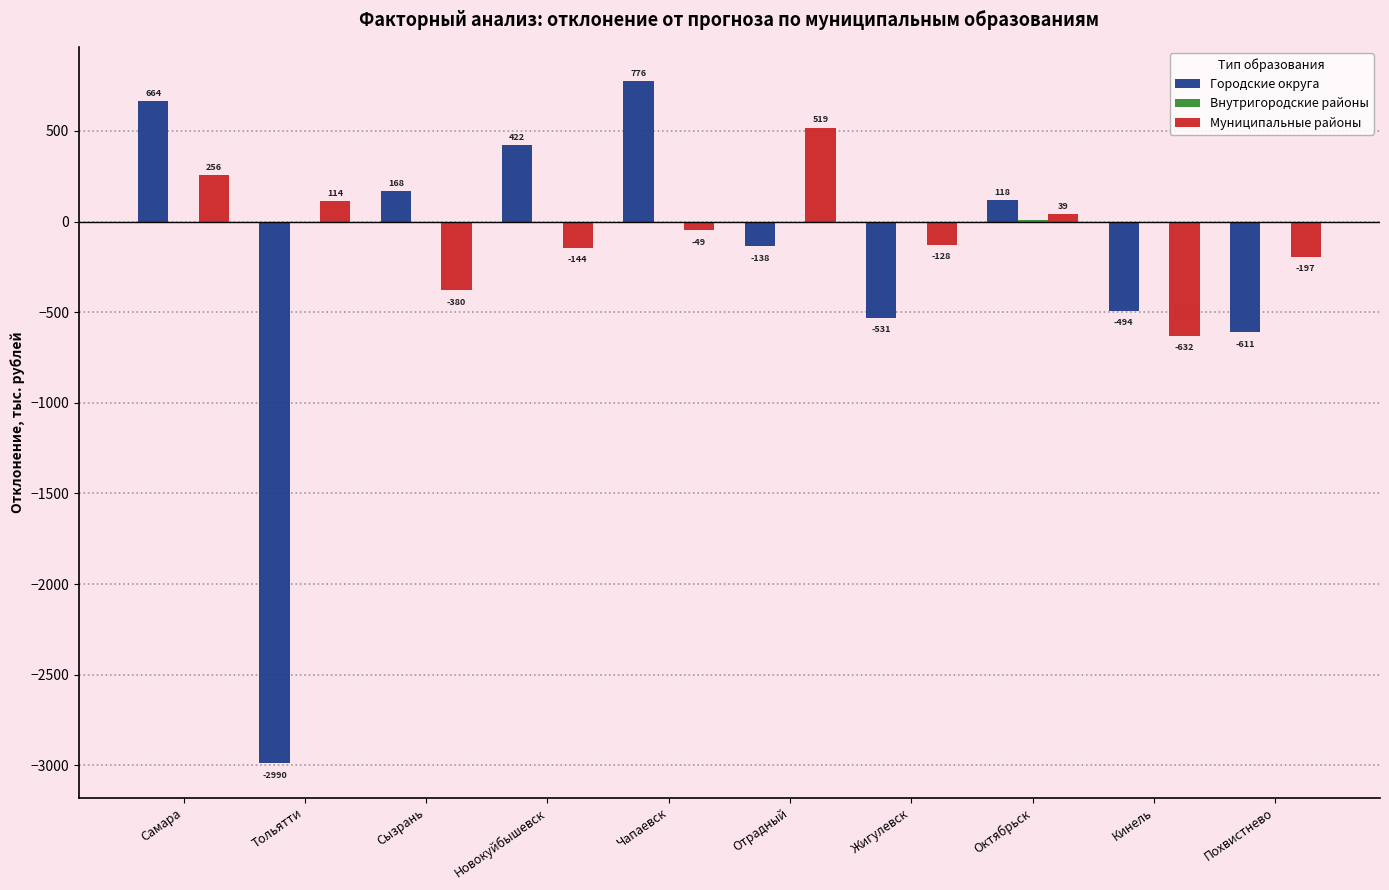

How many values in the Городские округа series exceed 118?

5